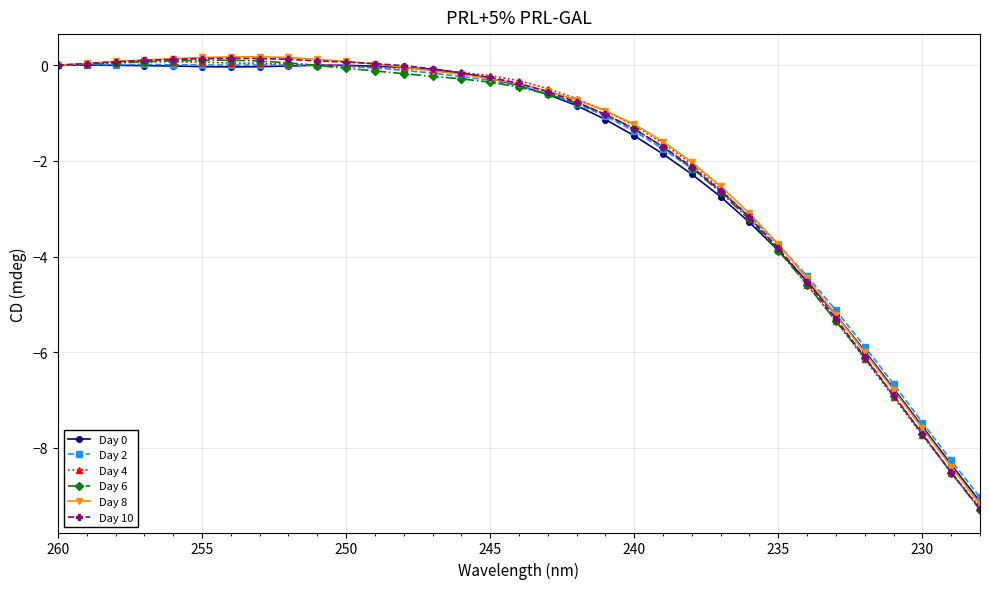

How many values in Day 4 are above zero?

9